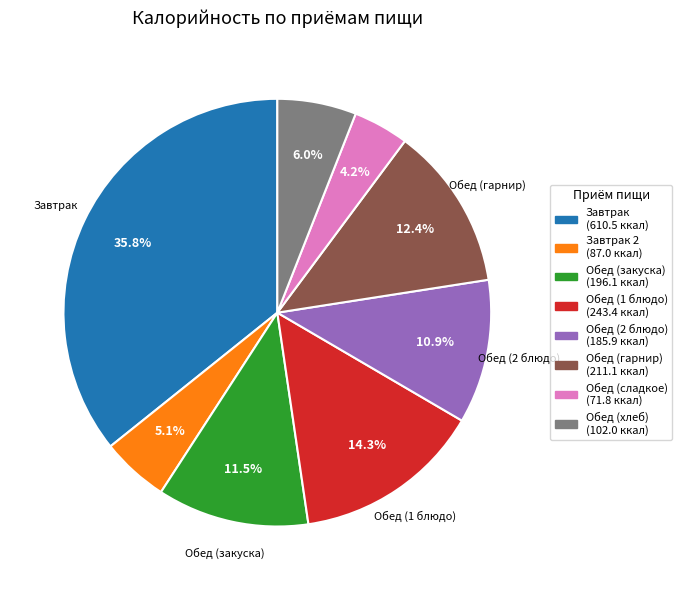

To the nearest percent, what is the difference between the largest and smallest slice percentages?

32%